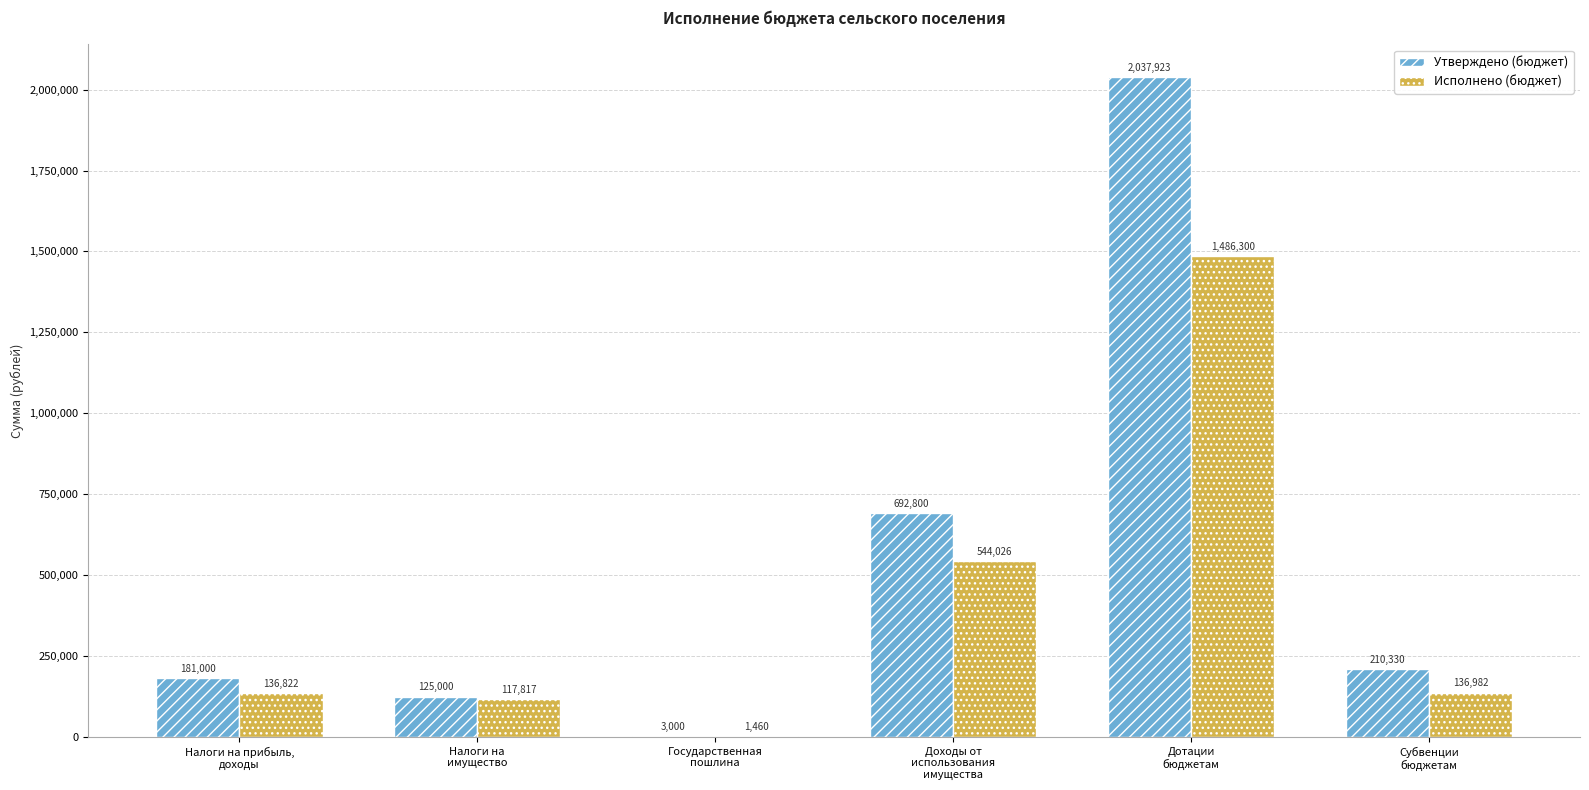

Count the number of categories in the chart.

6